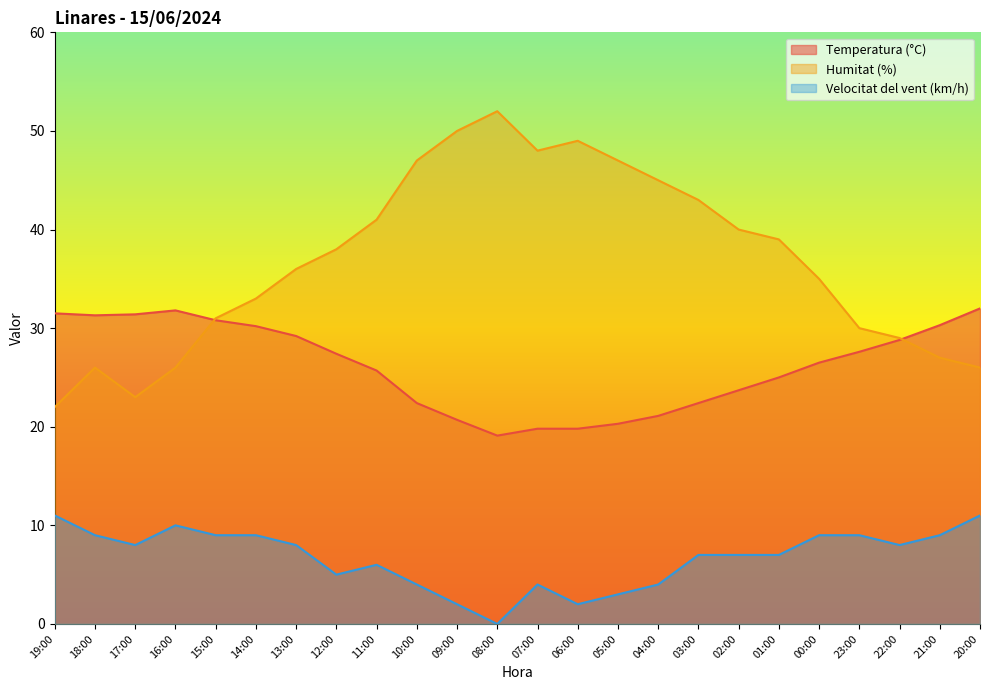

What is the label of the 21st point from the right?

16:00